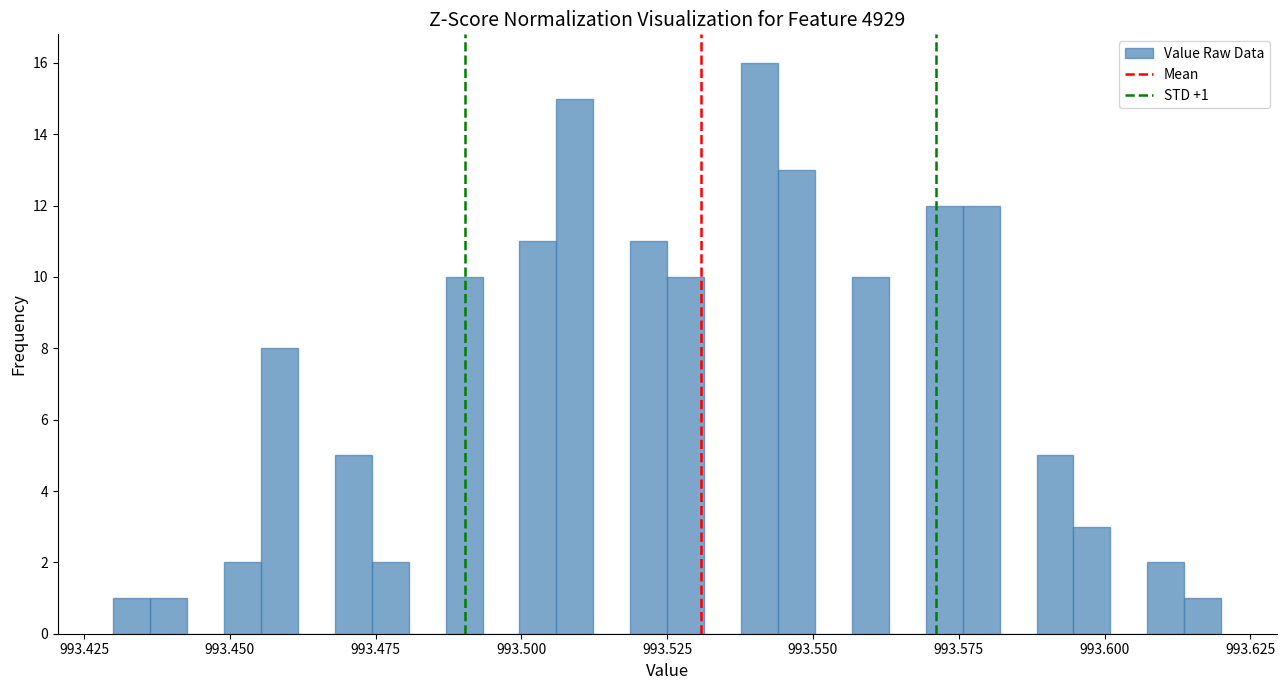

Around what value on the x-axis is the tallest bar? Give the approximate position of its centre, as read against the axis.

993.540